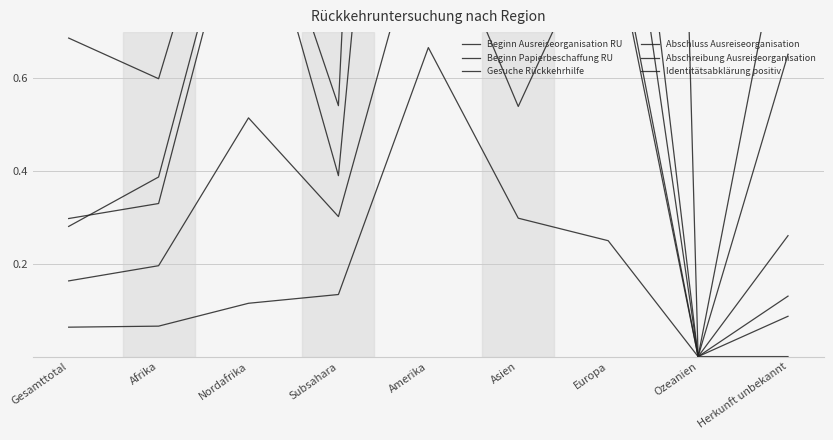

Is the value of Abschreibung Ausreiseorganisation at Gesamttotal greater than the value of Beginn Papierbeschaffung RU at Subsahara?

No